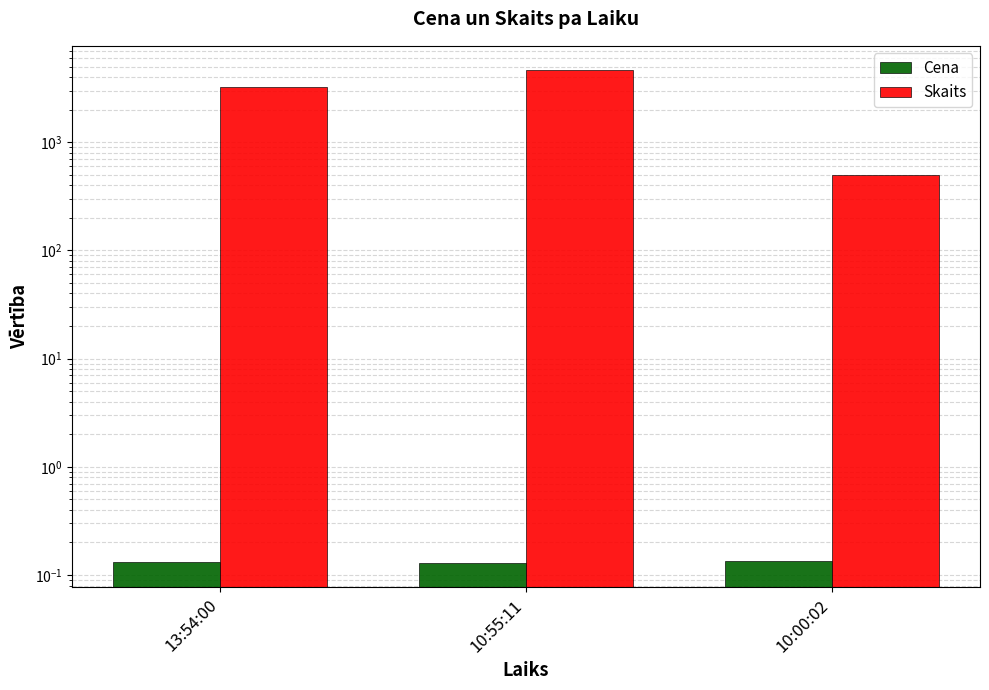

What is the smallest value displayed?

0.1